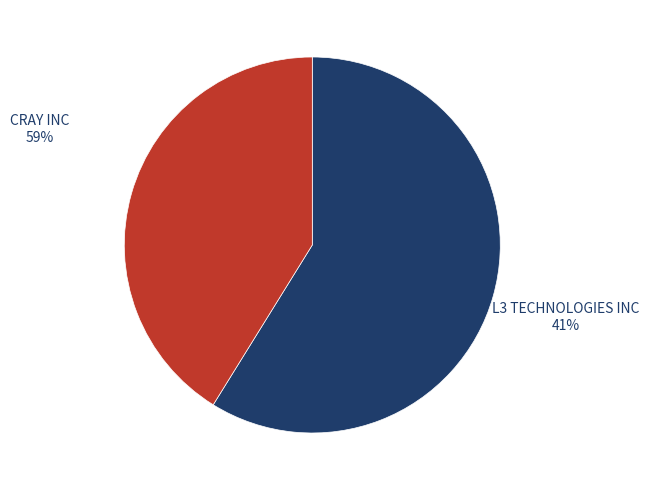

Which has a higher value, L3 TECHNOLOGIES INC or CRAY INC?

CRAY INC